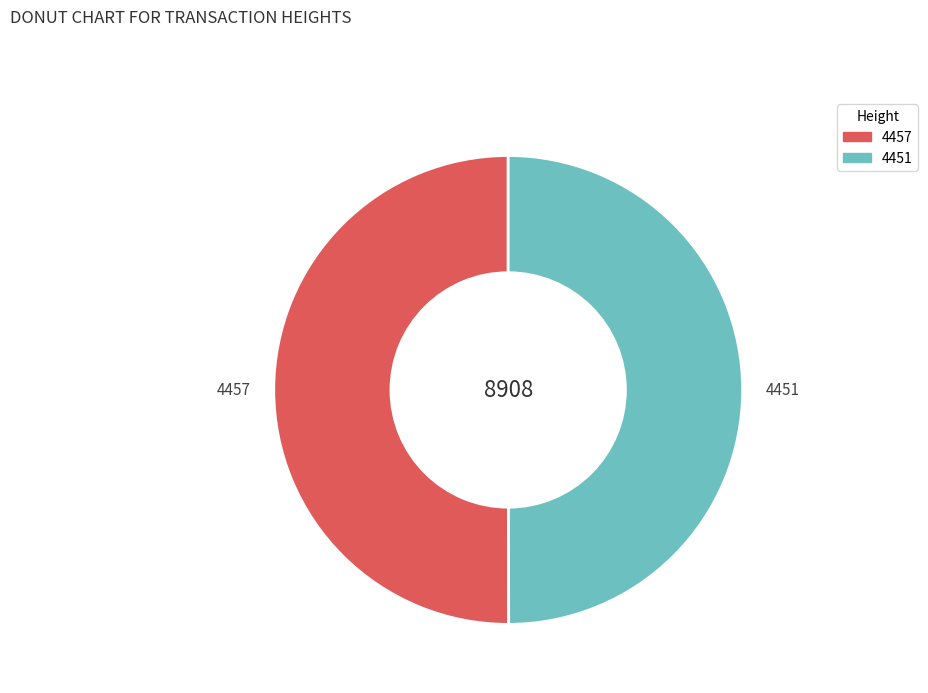

Count the number of slices in the pie.

2